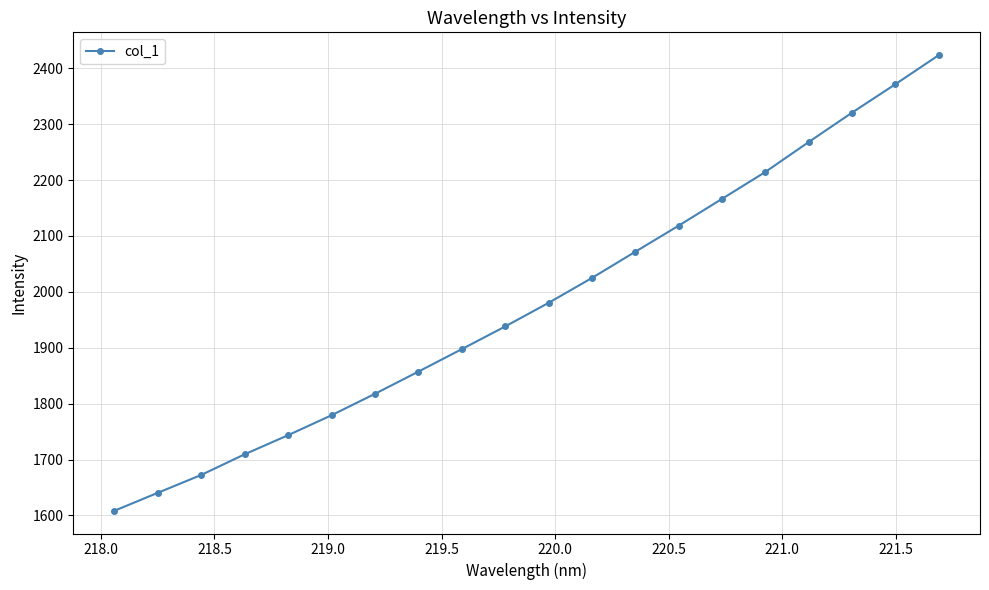

What is the value of the 5th point from the left?

1743.6